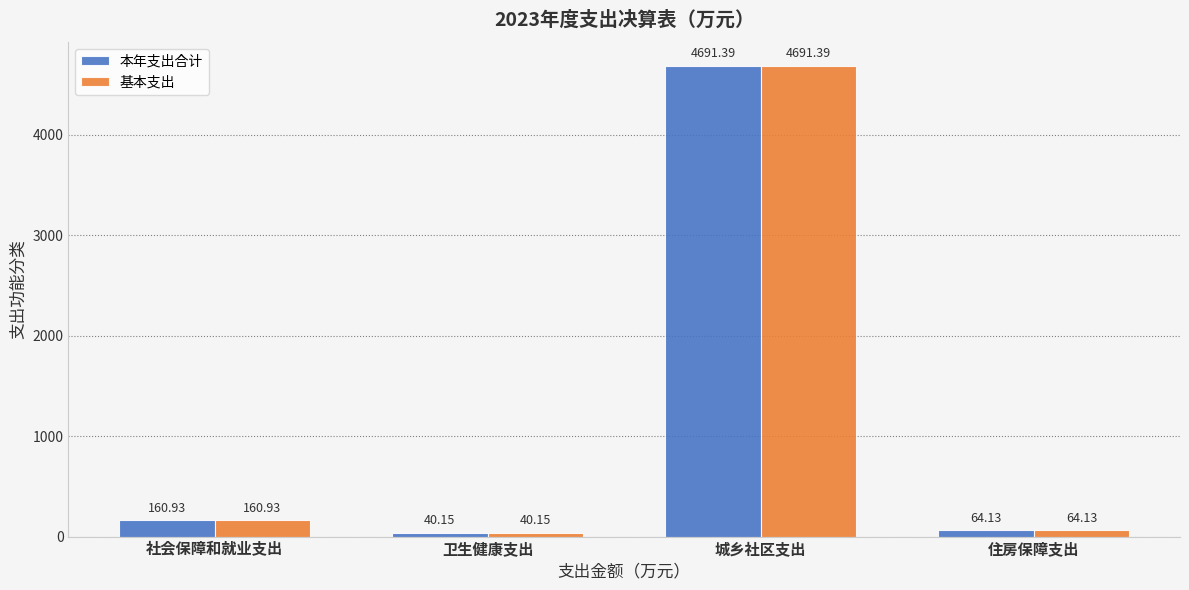

The 基本支出 series shows 40.1 at 卫生健康支出. True or false?

True